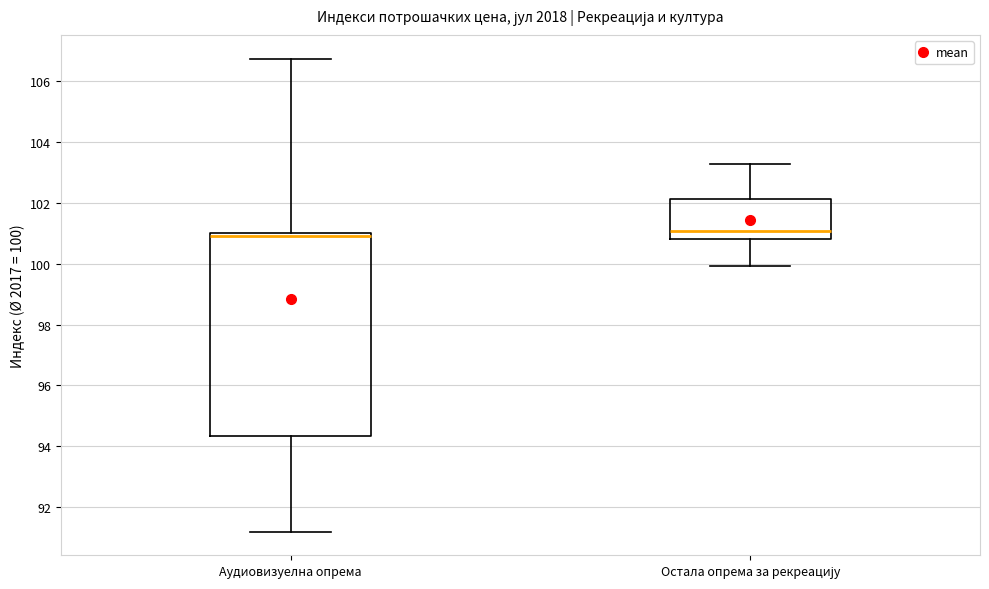

Reading left to right, read every box against the y-axis: the position of its median line, the range the box covers, and the ends of its whiskers. The values are not printed on the chart, so give them approximately, as read against the axis.

Аудиовизуелна опрема: median 101.0 (just below the box's upper edge), box 94.4 to 101.0, whiskers 91.2 to 106.8
Остала опрема за рекреацију: median 101.0, box 100.8 to 102.2, whiskers 100.0 to 103.2